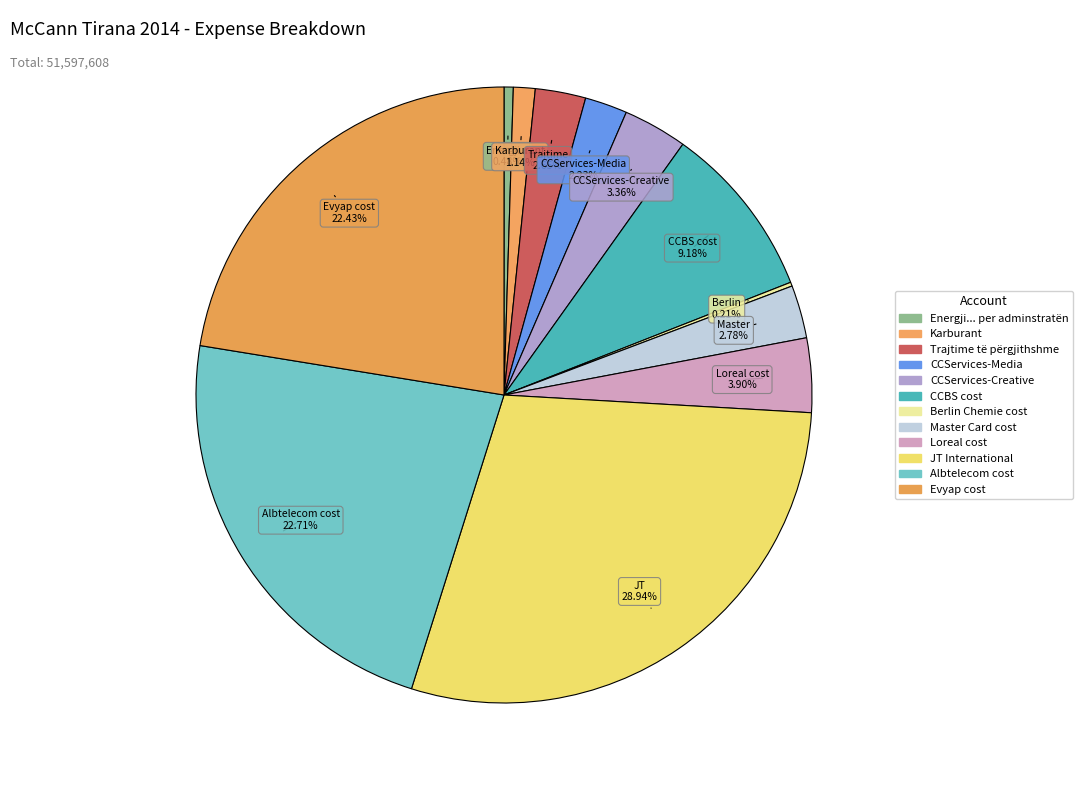

Does JT International represent more than half of the total?

No